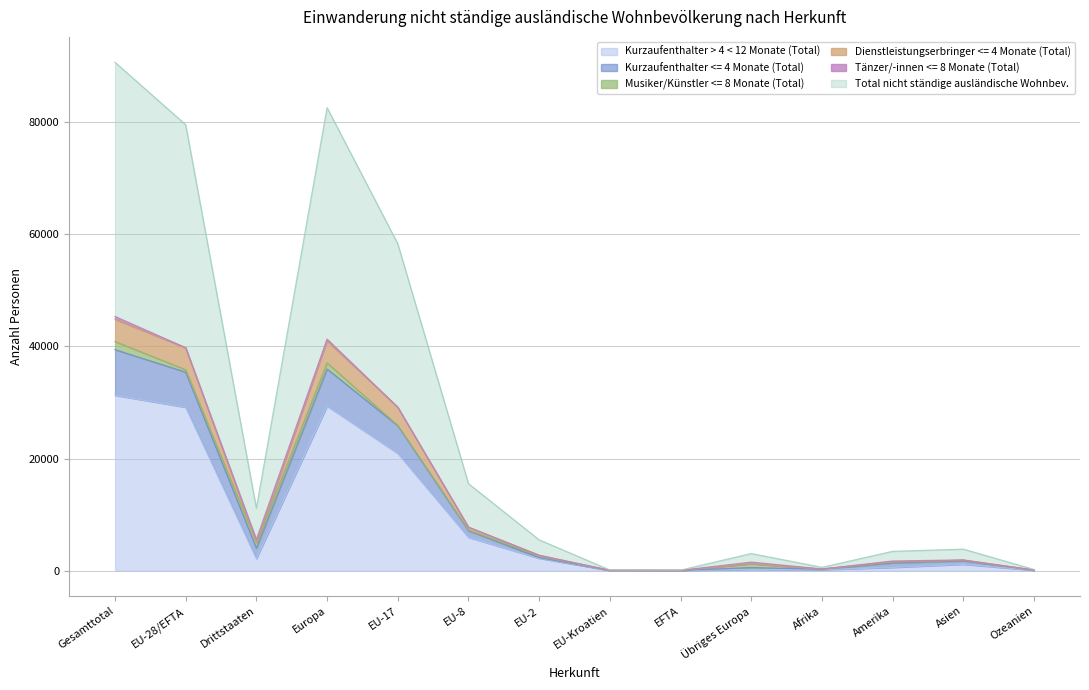

True or false: Kurzaufenthalter > 4 < 12 Monate (Total) and Kurzaufenthalter <= 4 Monate (Total) cross at least once.

False